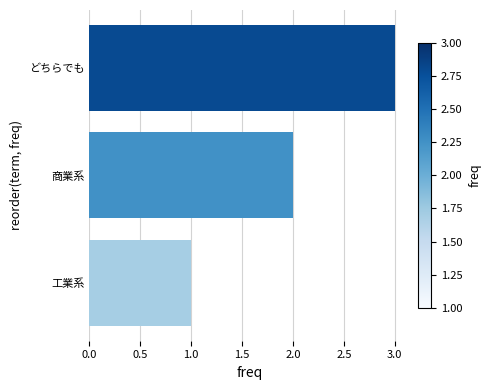

The value at 商業系 is 2. True or false?

True